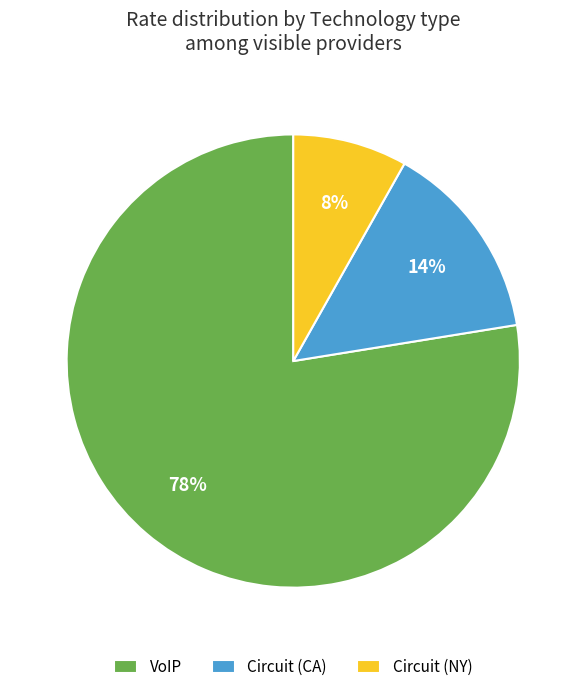

What is the ratio of the value at Circuit (CA) to the value at Circuit (NY)?

1.8